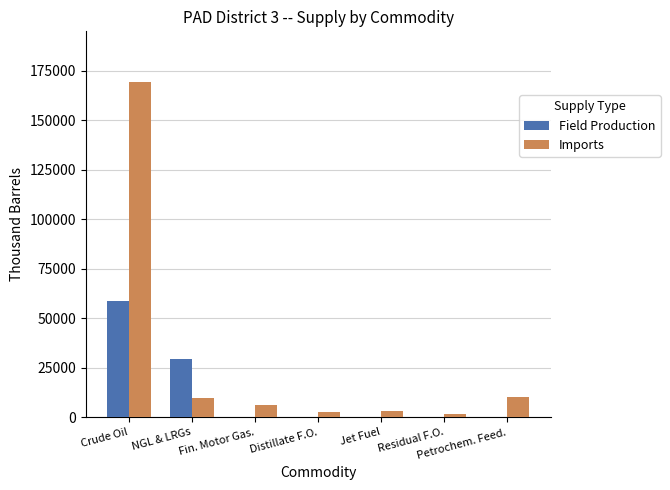

What is the approximate value of Field Production at NGL & LRGs?

29528